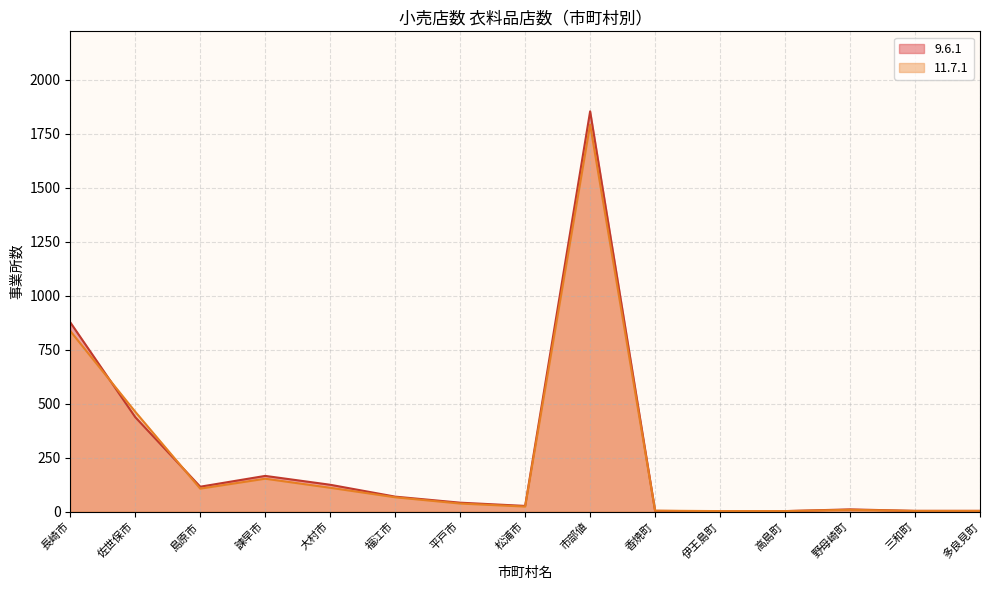

What is the average value of the 11.7.1 series?

240